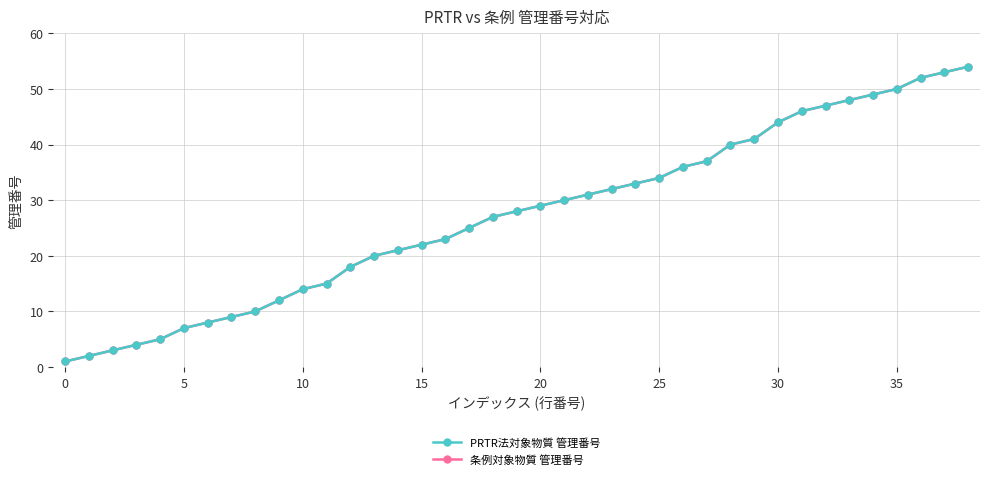

Is this an area chart (filled region under the line)?

No